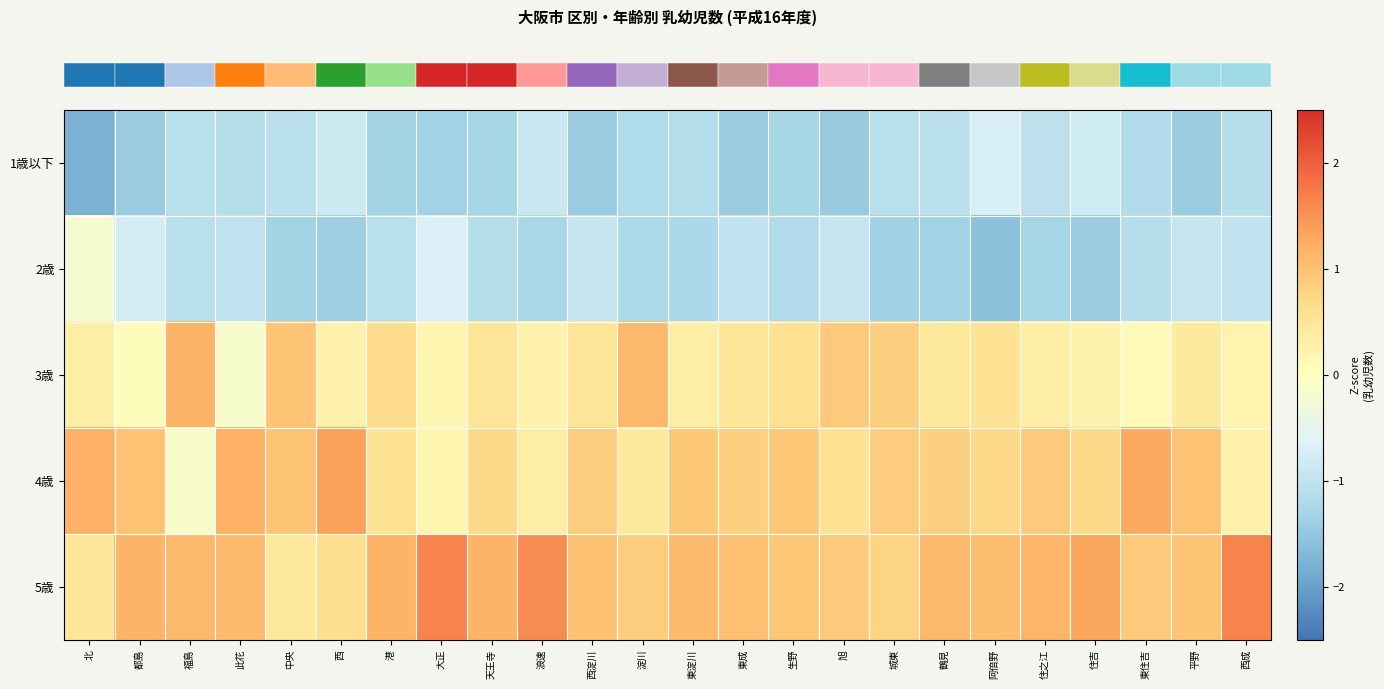

At which category is the sum across all series the highest?

旭